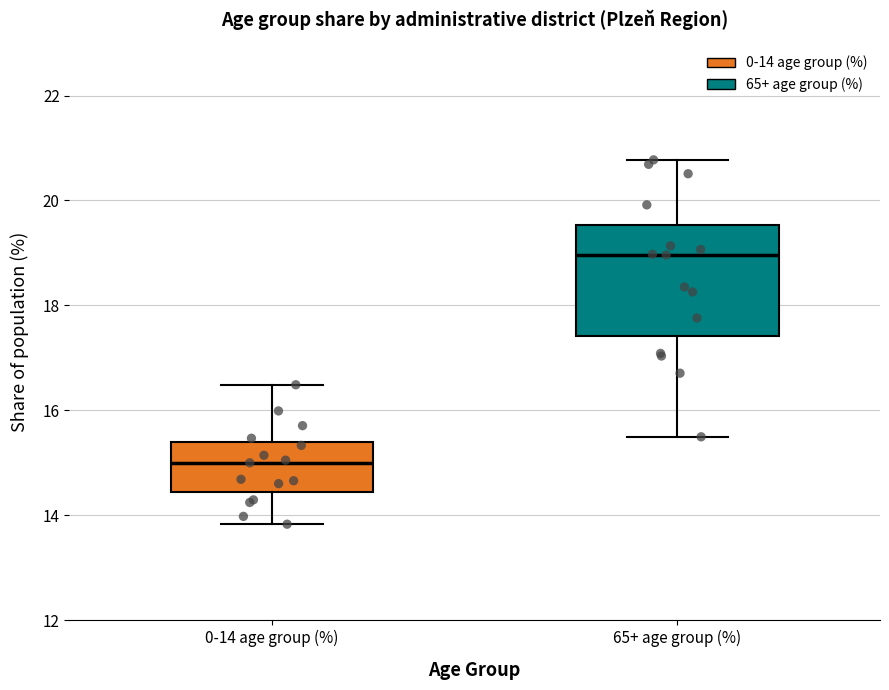

Reading left to right, read every box against the y-axis: the position of its median line, the range the box covers, and the ends of its whiskers. The values are not printed on the chart, so give them approximately, as read against the axis.

0-14 age group (%): median 15.0, box 14.4 to 15.4, whiskers 13.8 to 16.4
65+ age group (%): median 19.0, box 17.4 to 19.6, whiskers 15.4 to 20.8